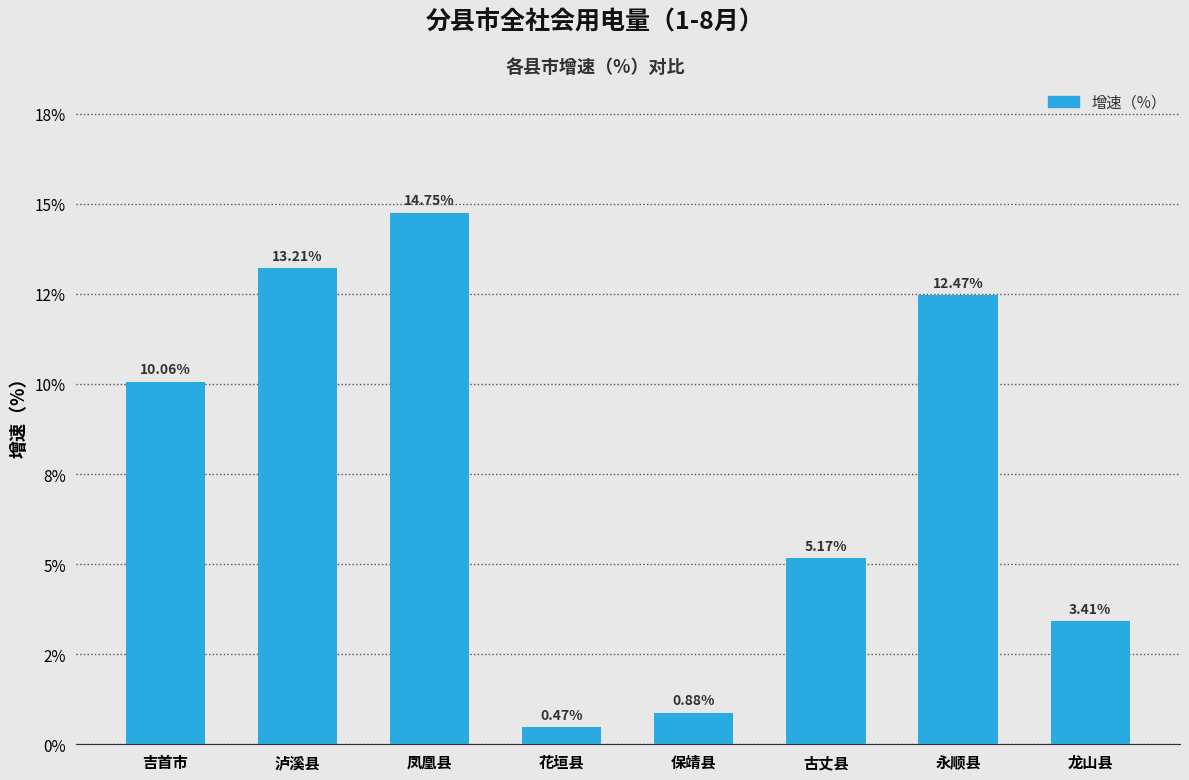

What is the ratio of the value at 古丈县 to the value at 龙山县?

1.5